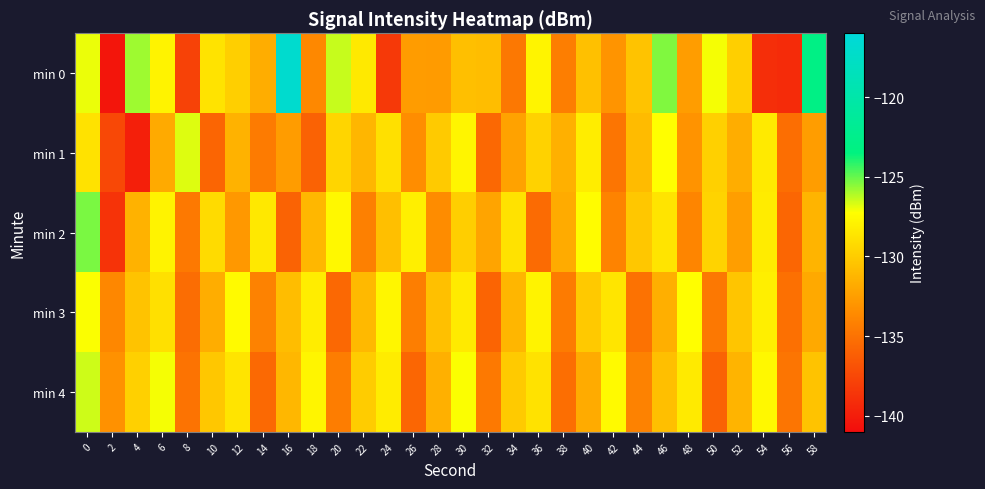

Which category has the highest value across all series?

16